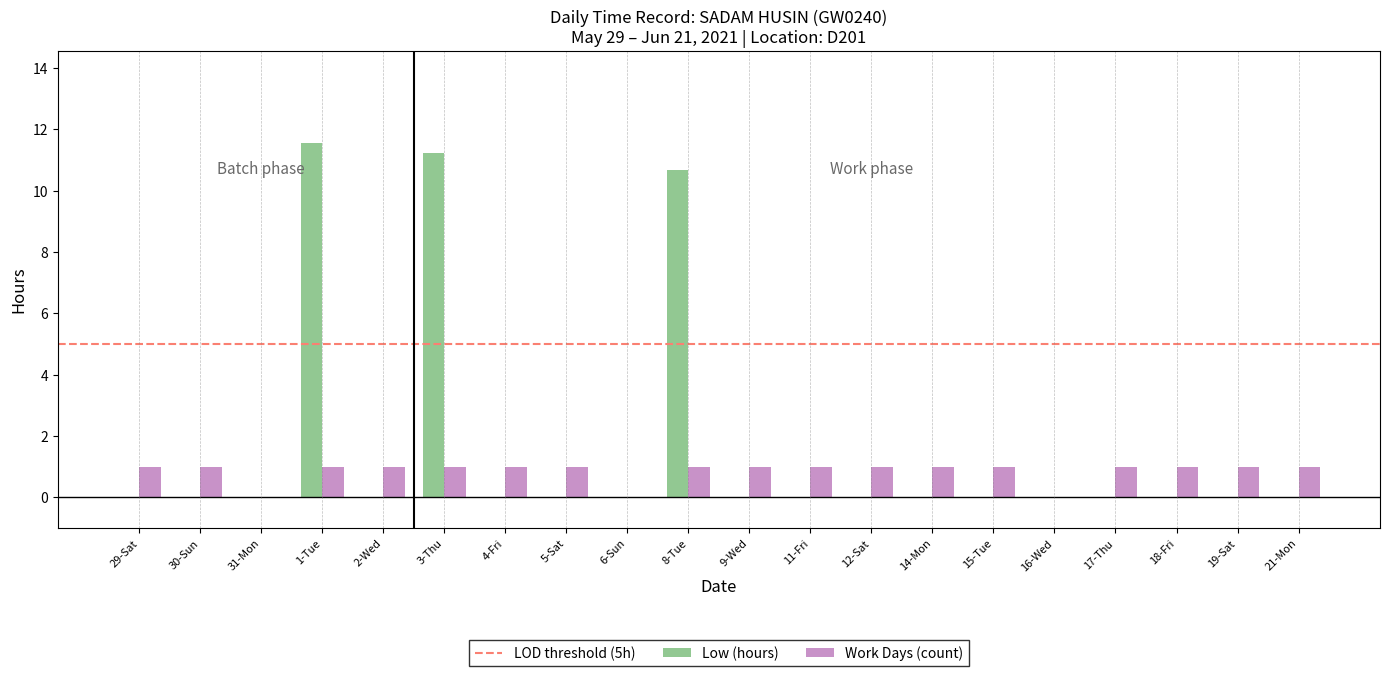

What is the sum of all Low (hours) values?

33.5